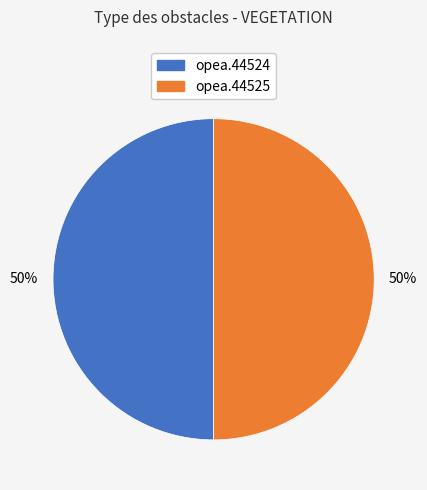

To the nearest percent, what portion does opea.44524 represent?

50%